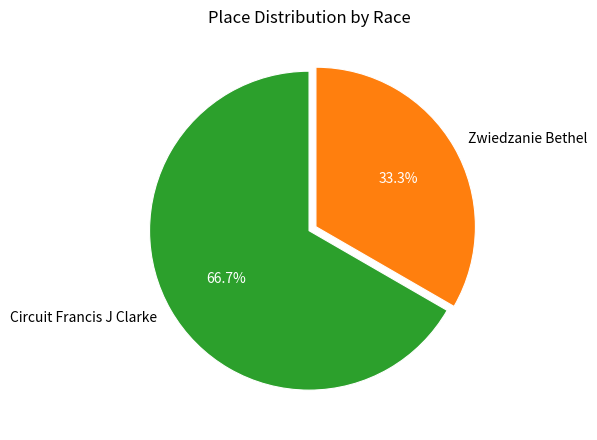

Is it true that Zwiedzanie Bethel is 33% of the pie?

True